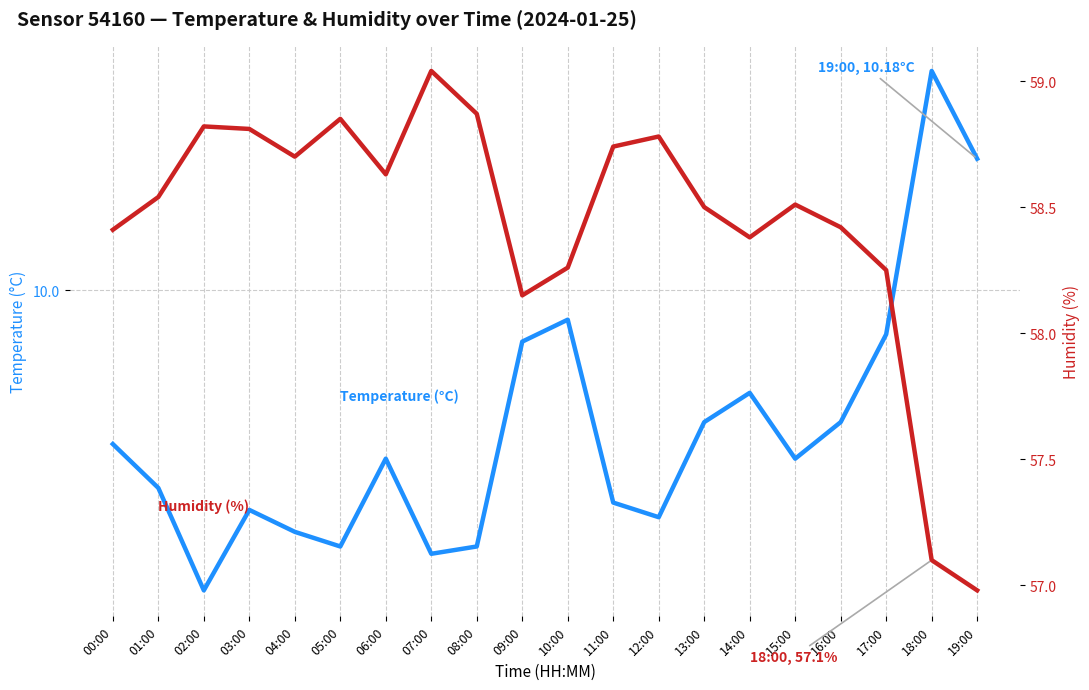

What is the difference between the Temperature (°C) values at 14:00 and 15:00?

0.1